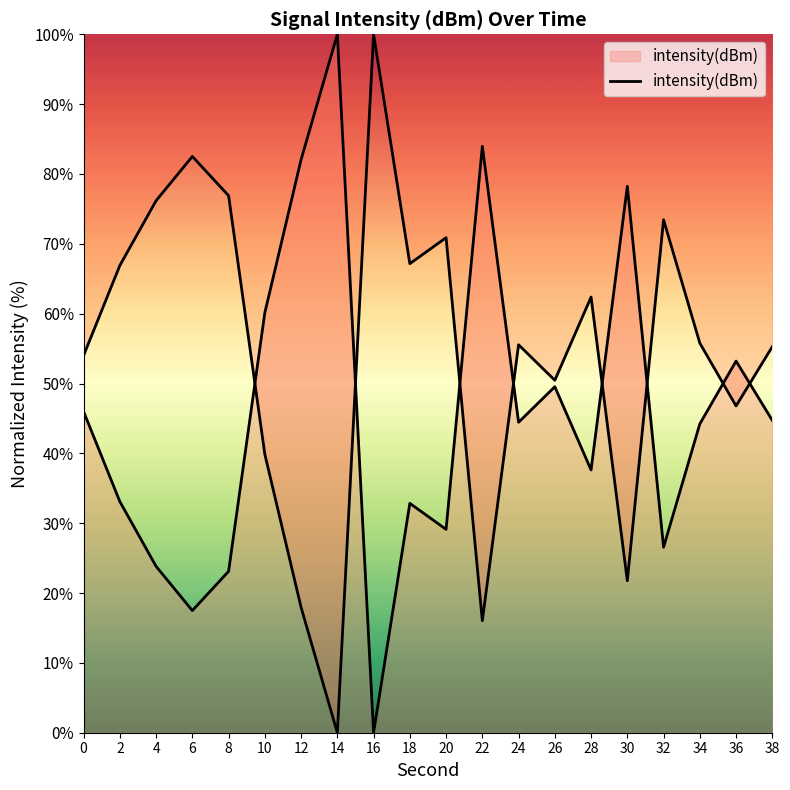

True or false: the data shows 49.5 at 26.

True